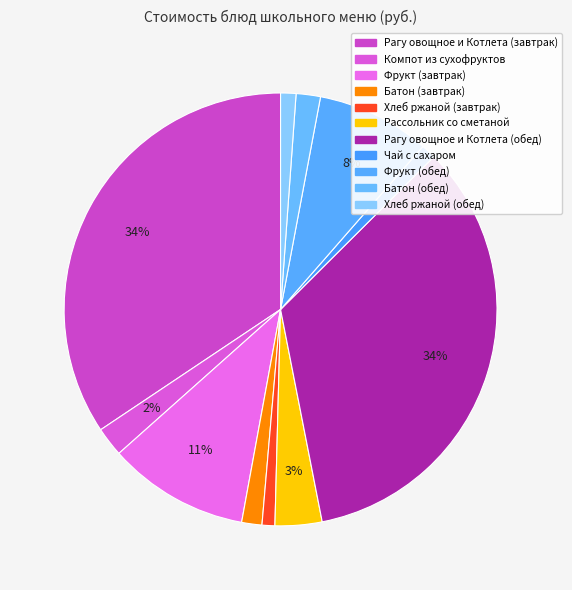

Between Батон (завтрак) and Рагу овощное и Котлета (завтрак), which is larger?

Рагу овощное и Котлета (завтрак)